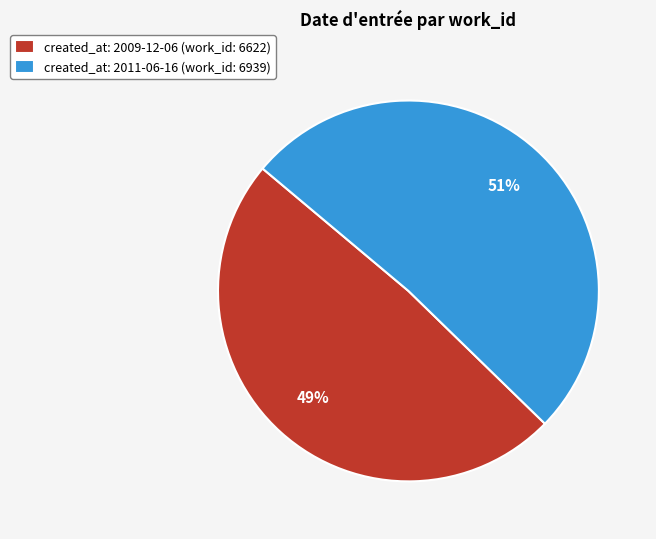

What percentage is the created_at: 2011-06-16 (work_id: 6939) slice, to the nearest percent?

51%